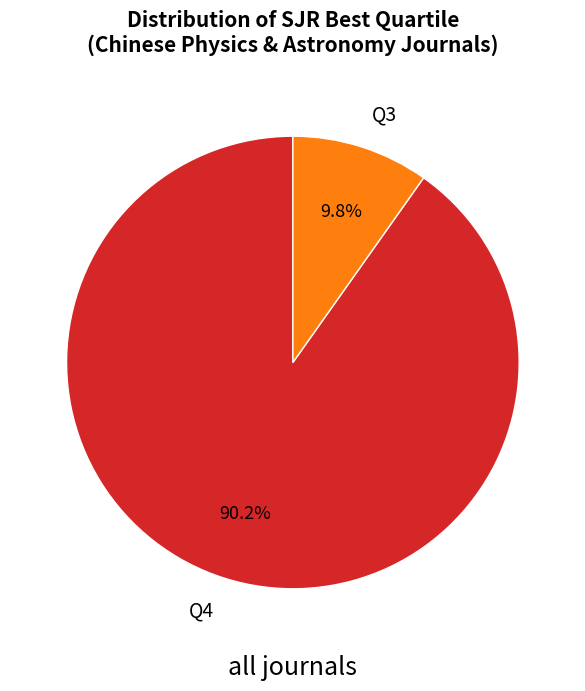

Which slice is the largest?

Q4